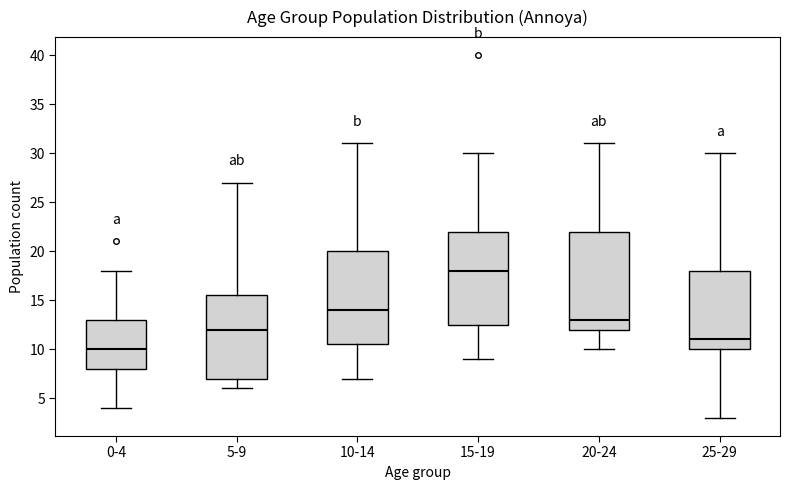

Which box is the tallest, from its lower edge to its upper edge?

20-24